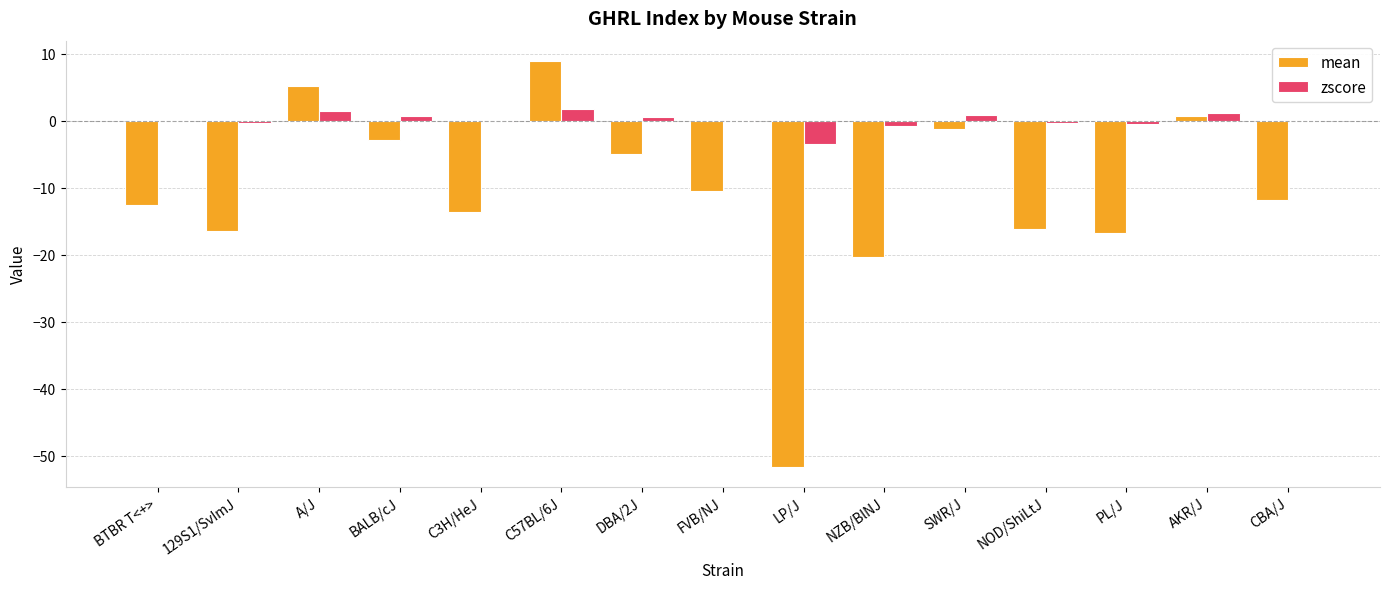

Are the bars horizontal?

No